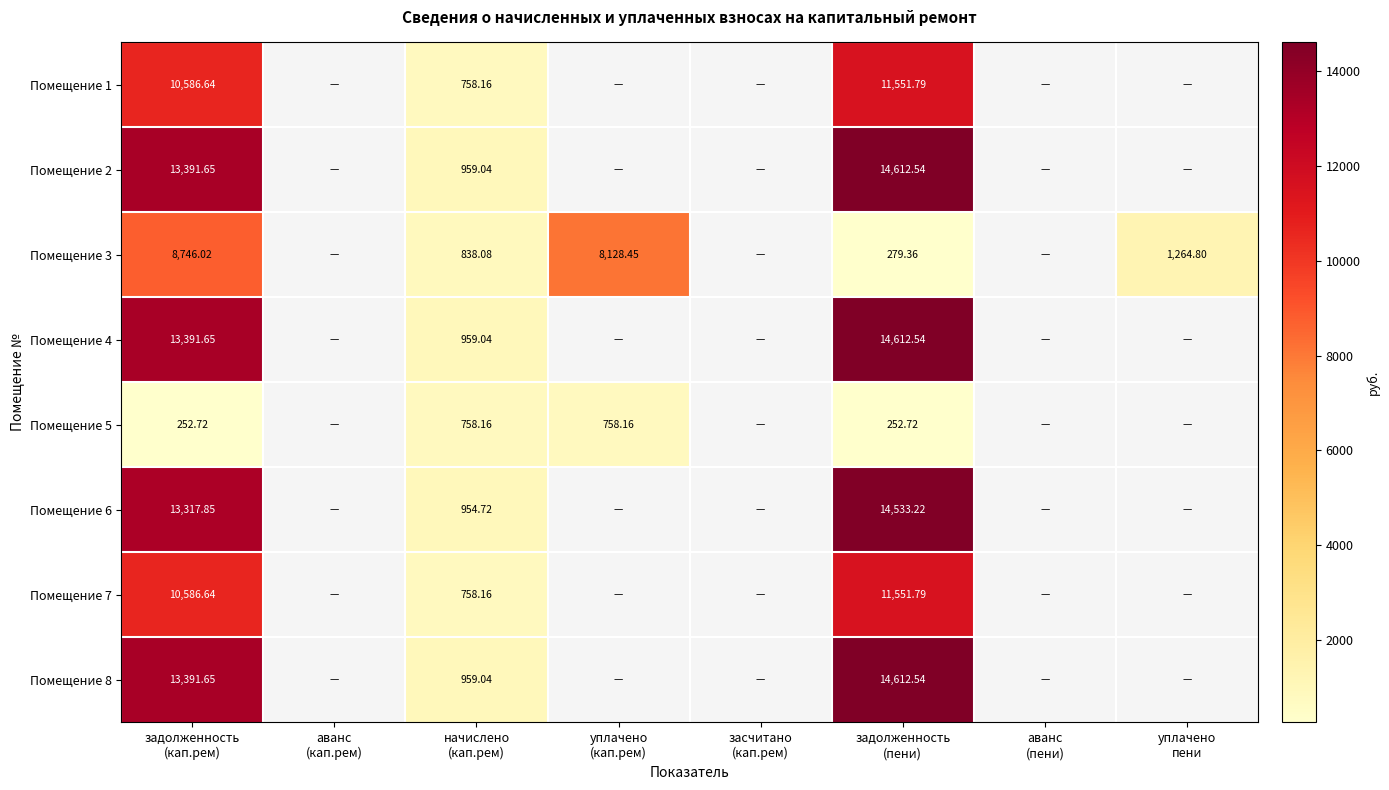

What is the greatest value displayed?

14612.5